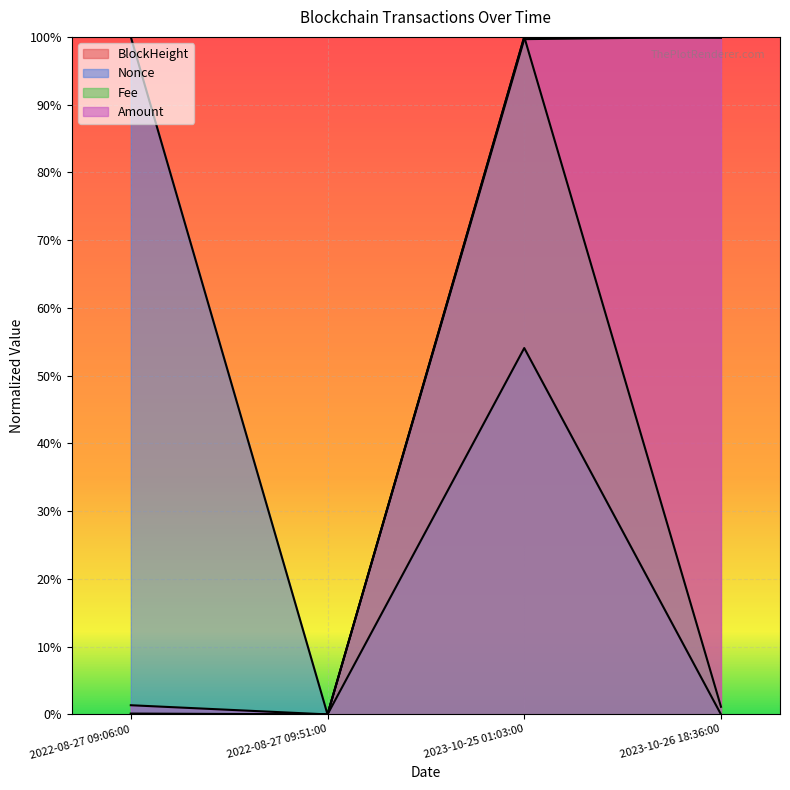

Between which two adjacent categories do Nonce and BlockHeight first intersect?

2022-08-27 09:06:00 and 2022-08-27 09:51:00